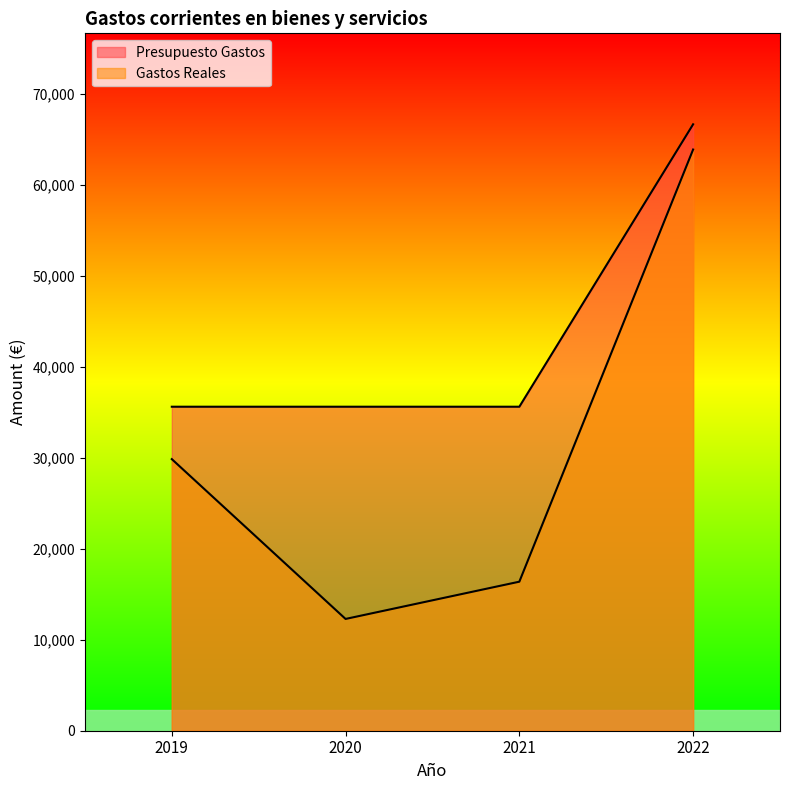

List the series in order of their overall mean, lowest first.

Gastos Reales, Presupuesto Gastos